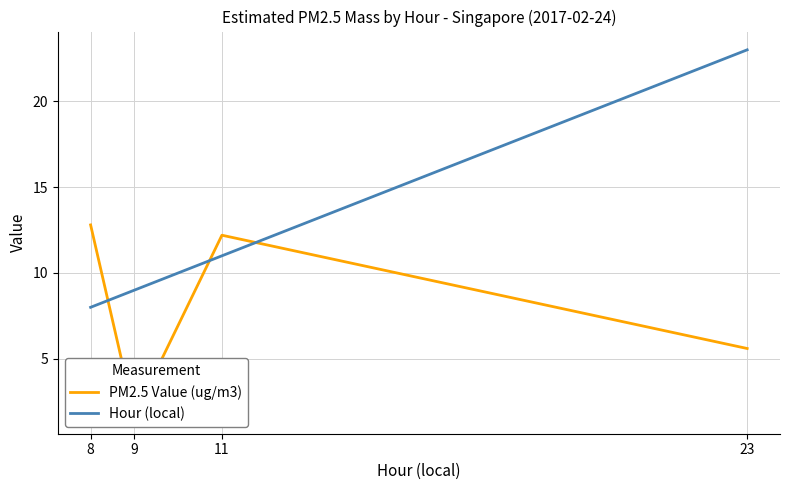

What are all the series names shown in the legend?

PM2.5 Value (ug/m3), Hour (local)